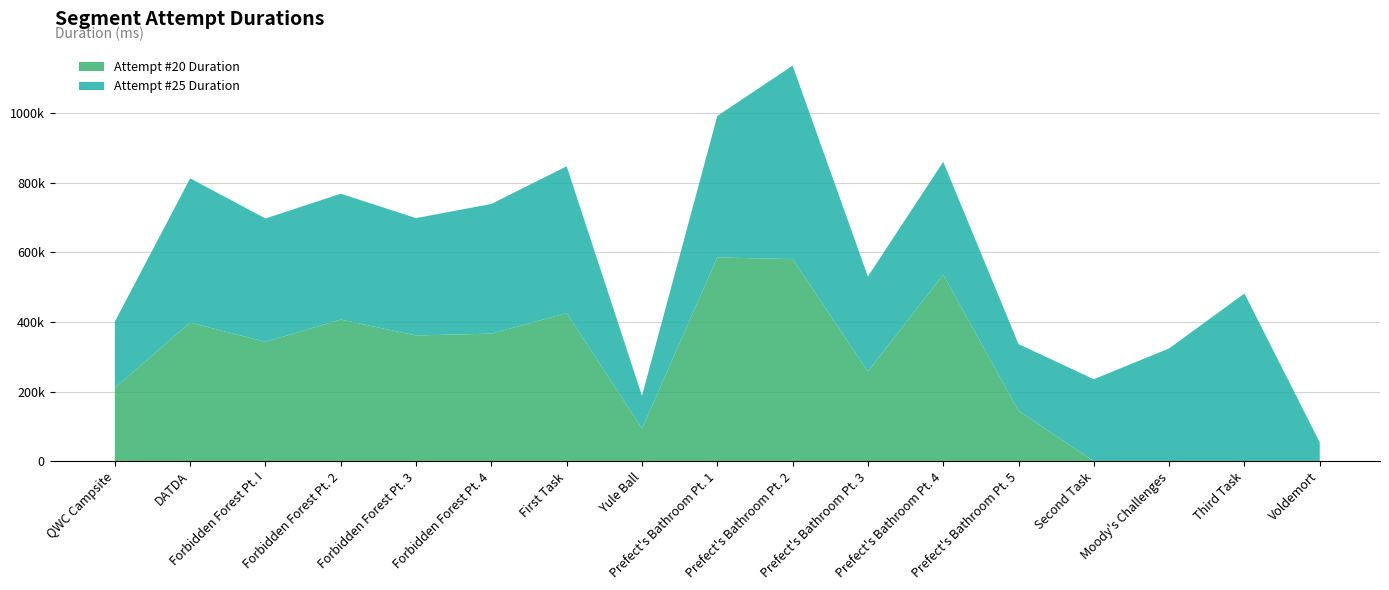

Reading left to right, extract all data points from this chart.

Attempt #20 Duration: 210946	398478	343070	407106	361452	366679	425801	94010	585653	580950	258089	536328	145116	0	0	0	0
Attempt #25 Duration: 190225	414561	354637	361731	337258	372762	421829	93962	406647	556113	272780	324328	191570	235664	324283	482089	53977